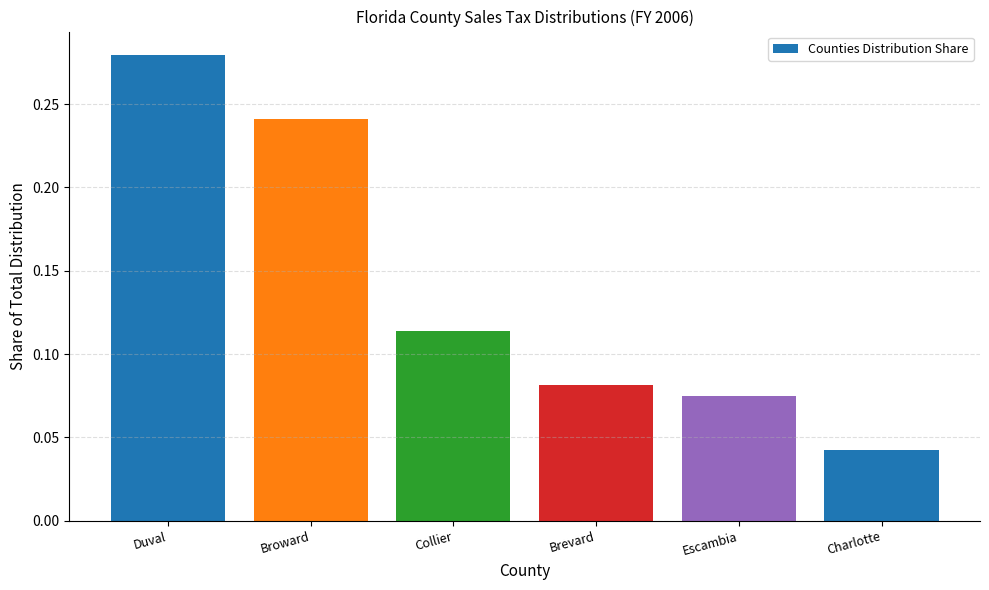

What is the sum of the values at Broward and Duval?

0.5